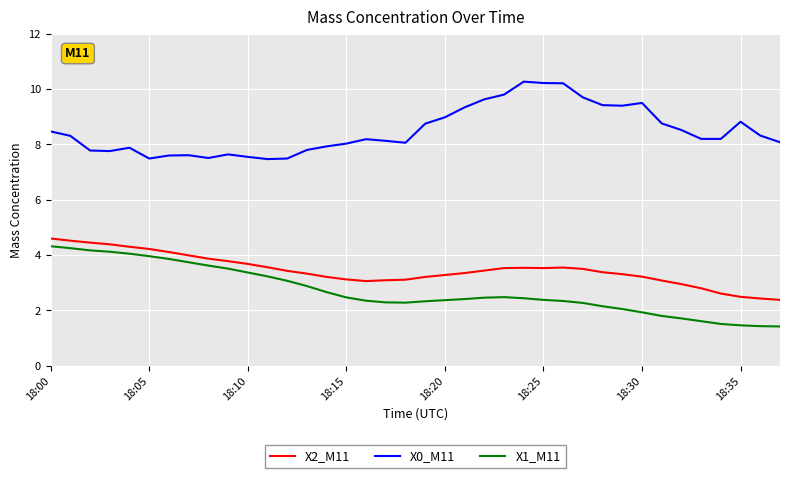

True or false: X0_M11 and X2_M11 cross at least once.

False